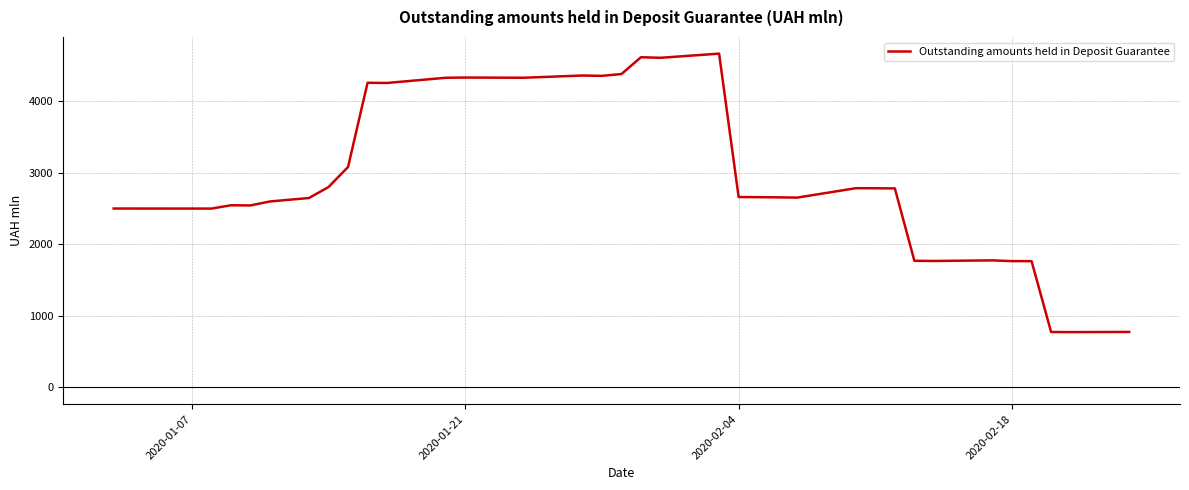

What is the greatest value displayed?

4659.3